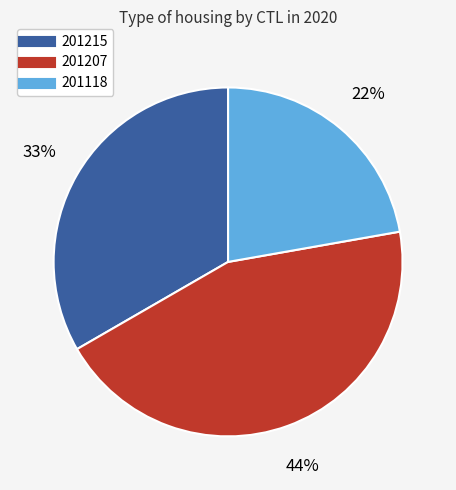

Is there a majority slice in this chart?

No